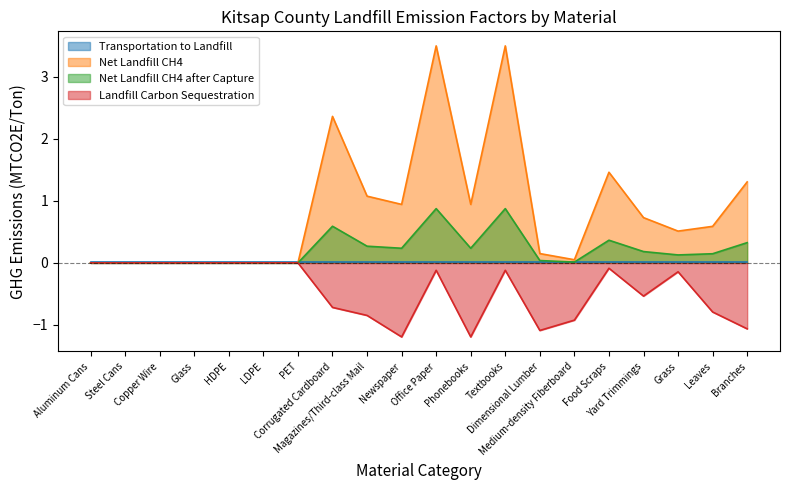

The Net Landfill CH4 after Capture series shows 0.5 at Branches. True or false?

False